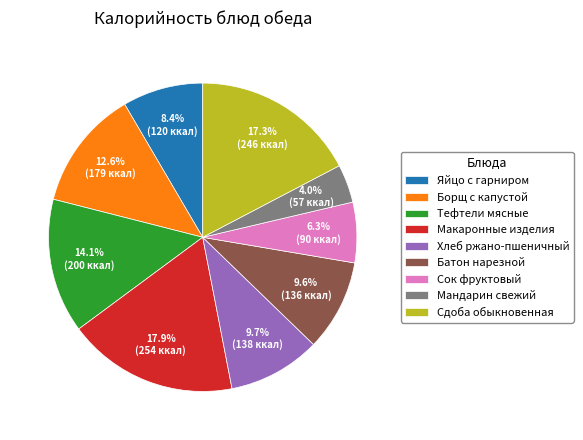

How much of the chart is everything except Сок фруктовый?

93.7%